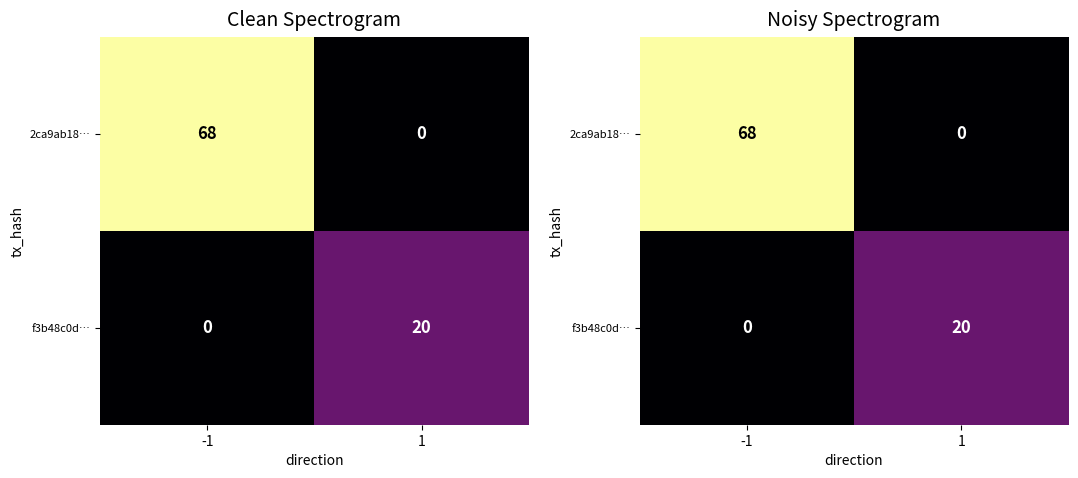

True or false: 2ca9ab18… has a value of 44 at 1.

False